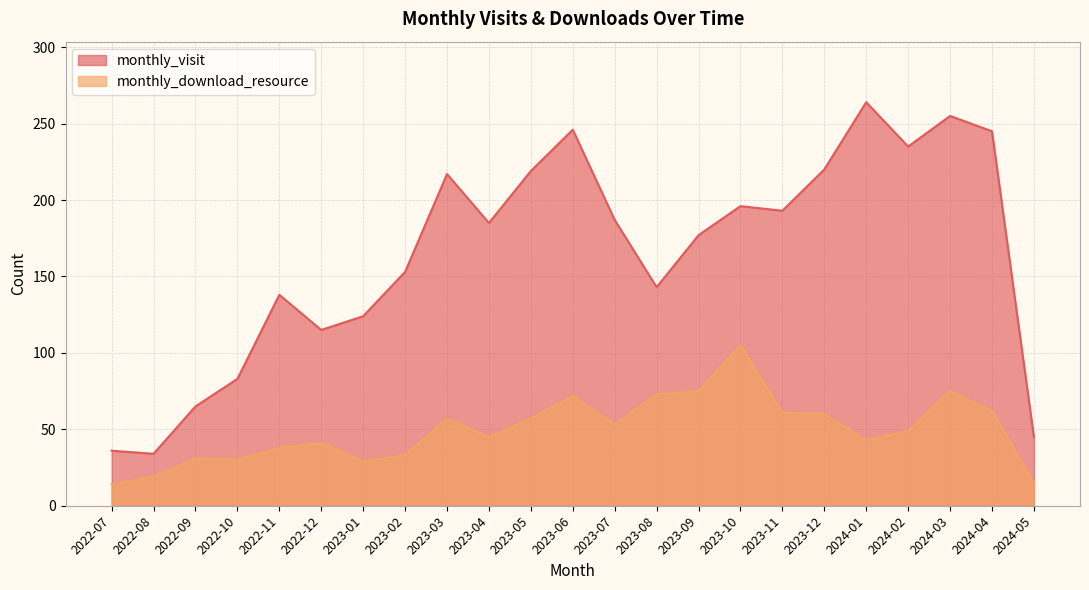

What are all the series names shown in the legend?

monthly_visit, monthly_download_resource